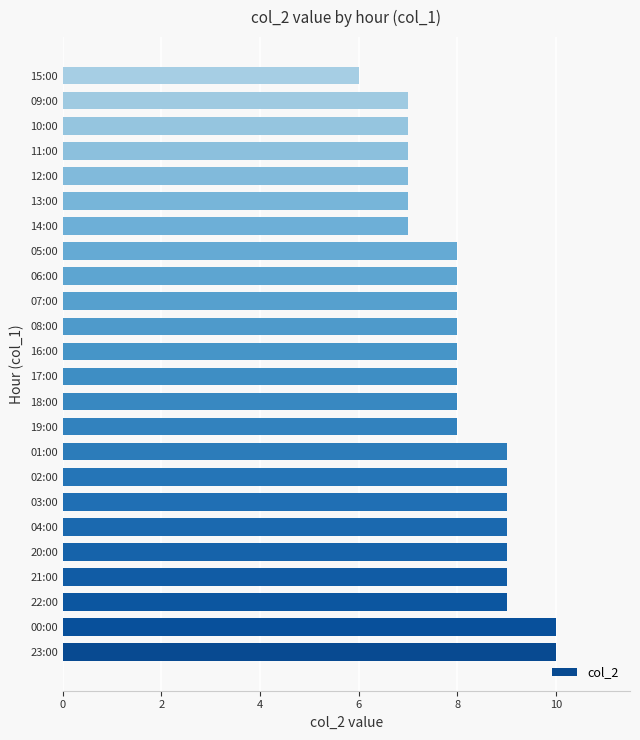

Is it true that the value at 17:00 is 8?

True